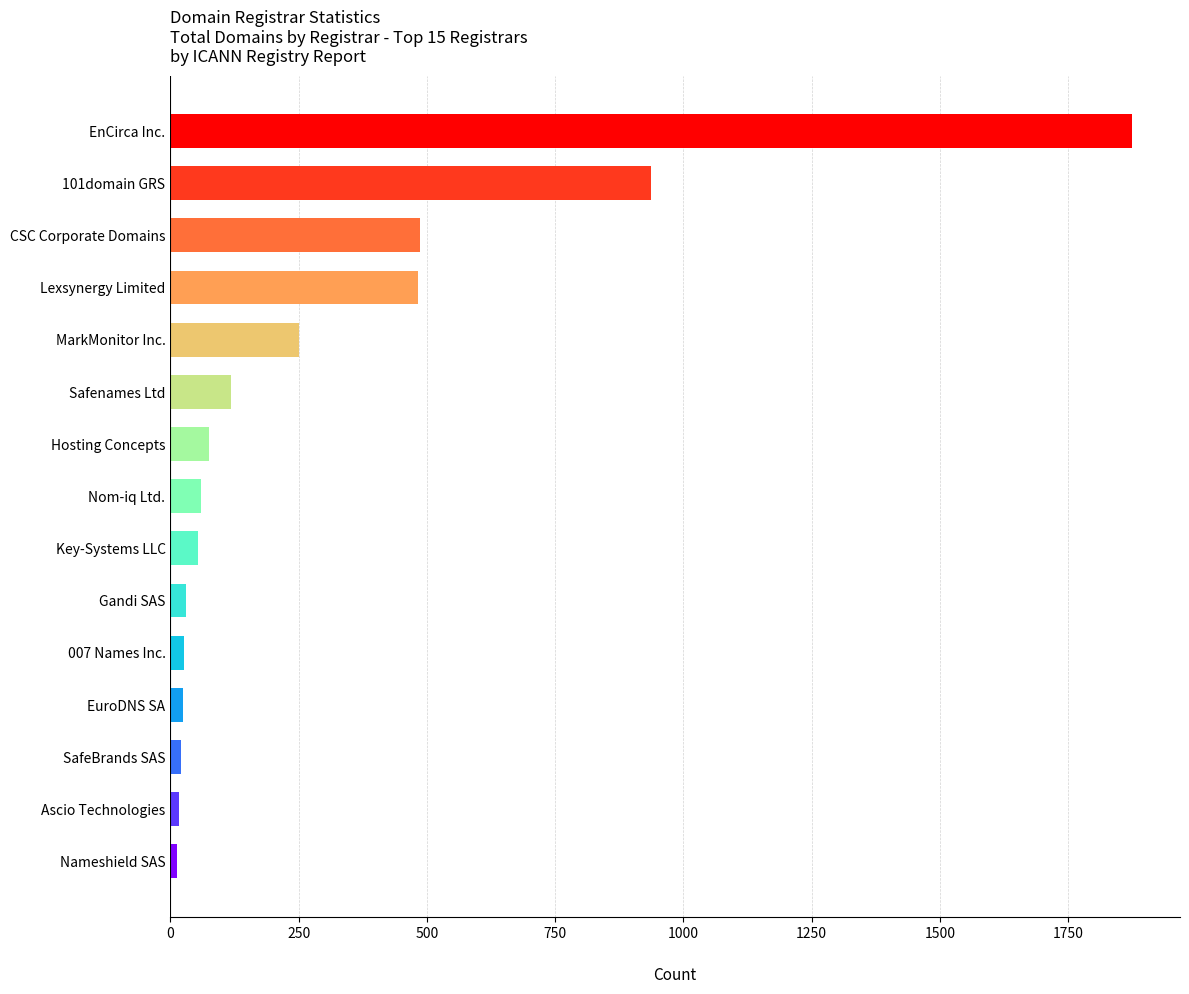

The chart shows a value of 118 at Safenames Ltd. True or false?

True